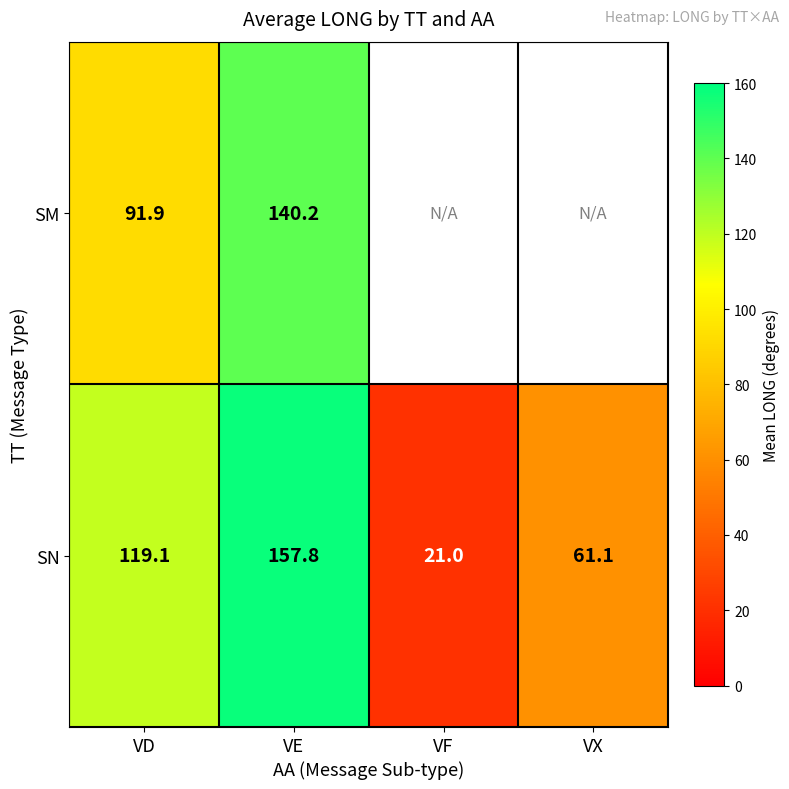

What is the difference between the highest and lowest values at VE?

17.6